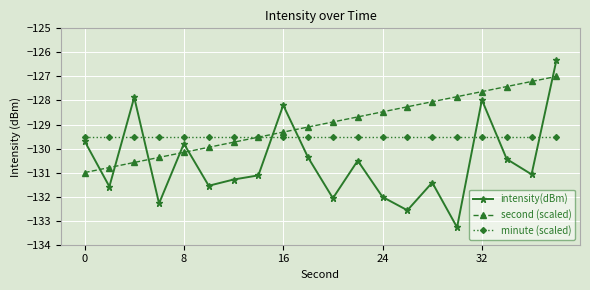

How many times do minute (scaled) and intensity(dBm) cross each other?

7